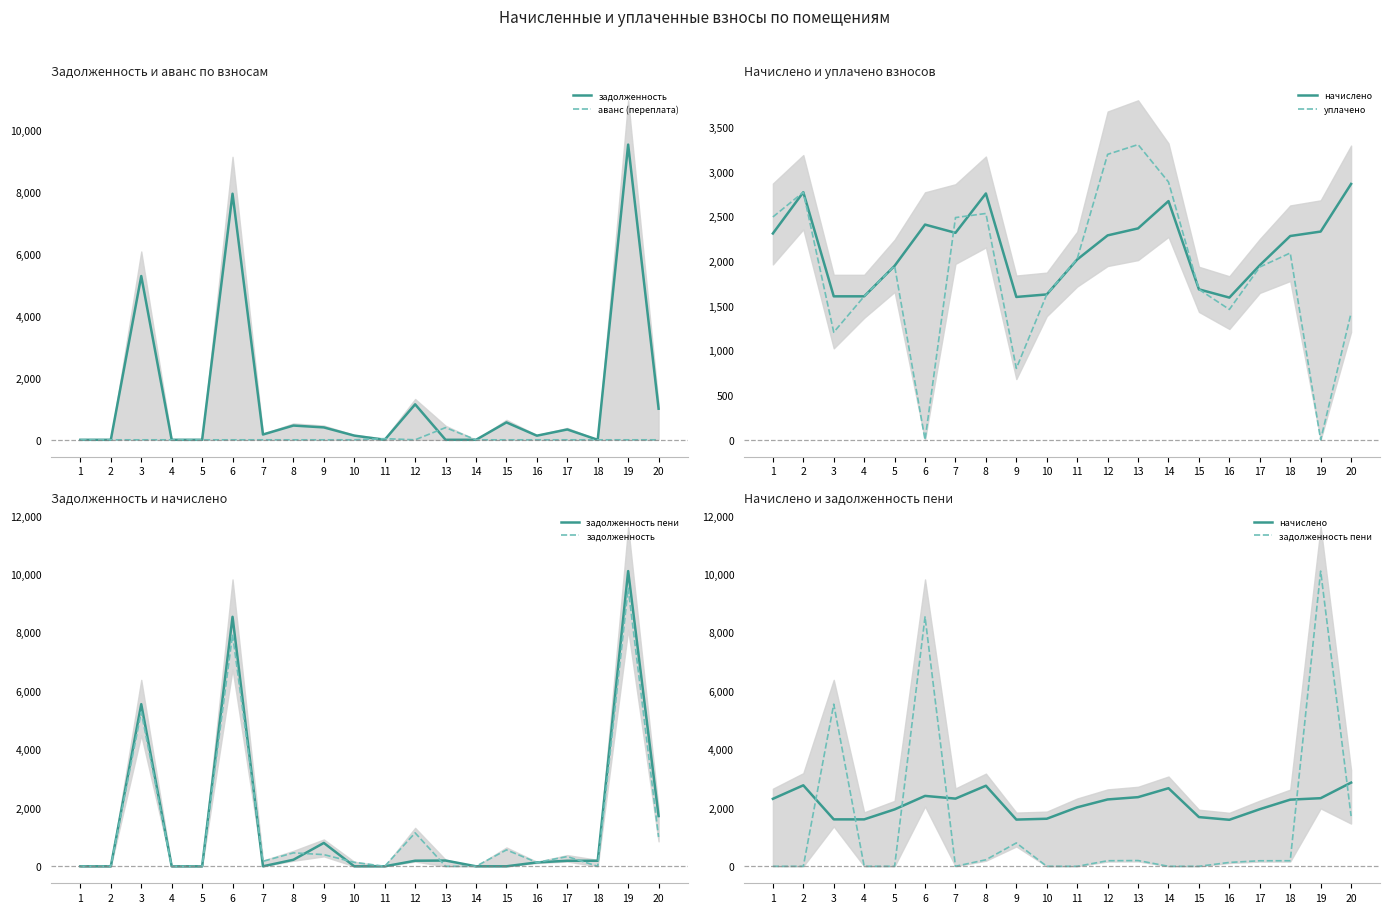

Which category has the highest value across all series?

19